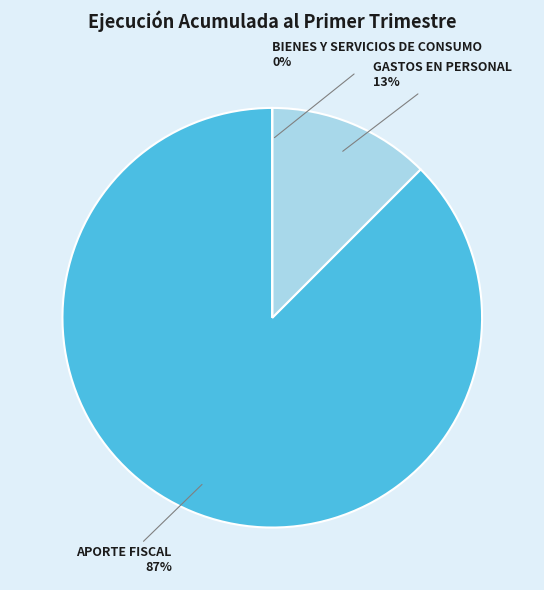

How much of the chart is everything except BIENES Y SERVICIOS DE CONSUMO?

100.0%